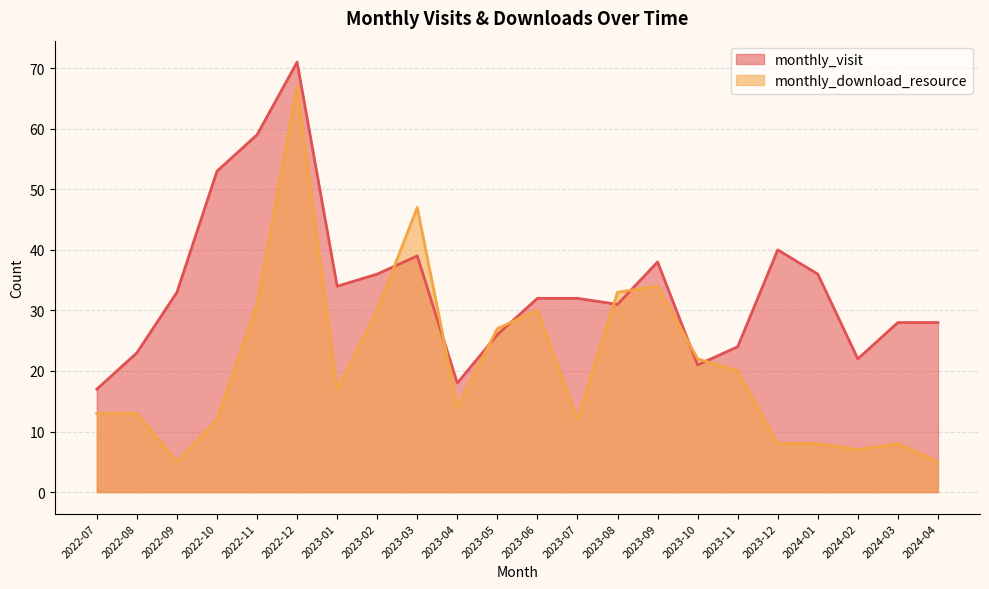

What is the sum of all monthly_download_resource values?

463